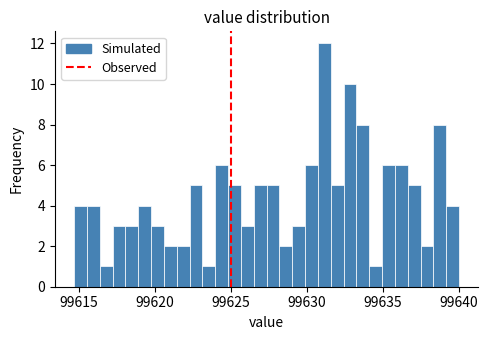

Around what value on the x-axis is the tallest bar? Give the approximate position of its centre, as read against the axis.

99631.0